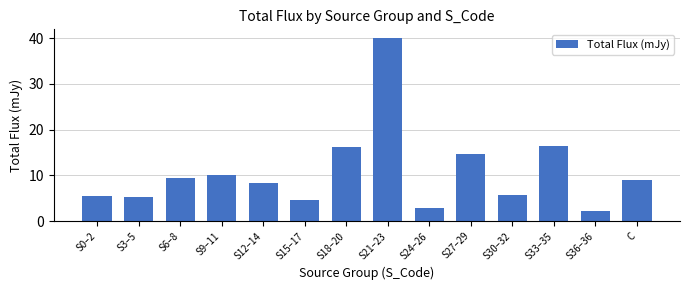

What is the maximum value shown in the chart?

39.9